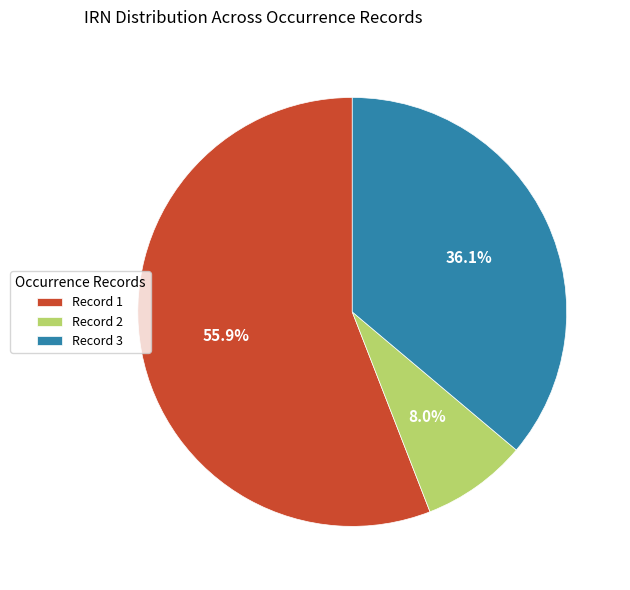

What is the majority slice?

Record 1